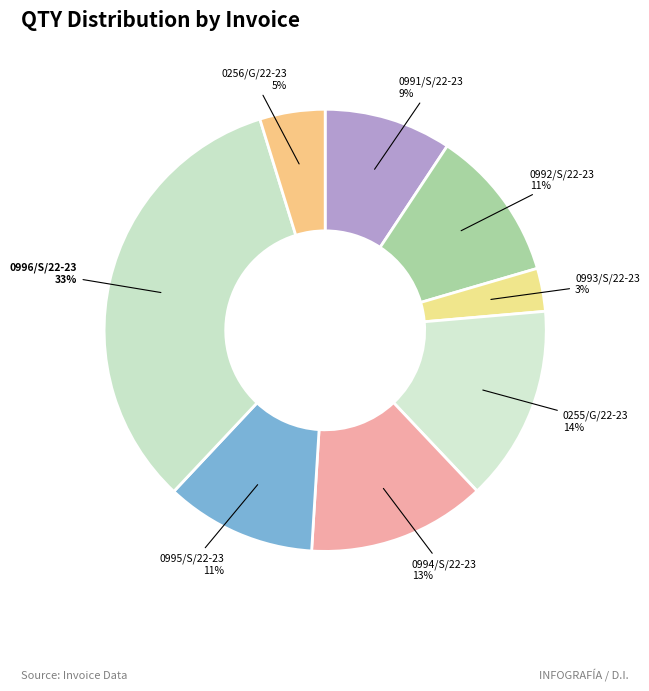

The 0255/G/22-23 slice represents 21% of the pie. True or false?

False